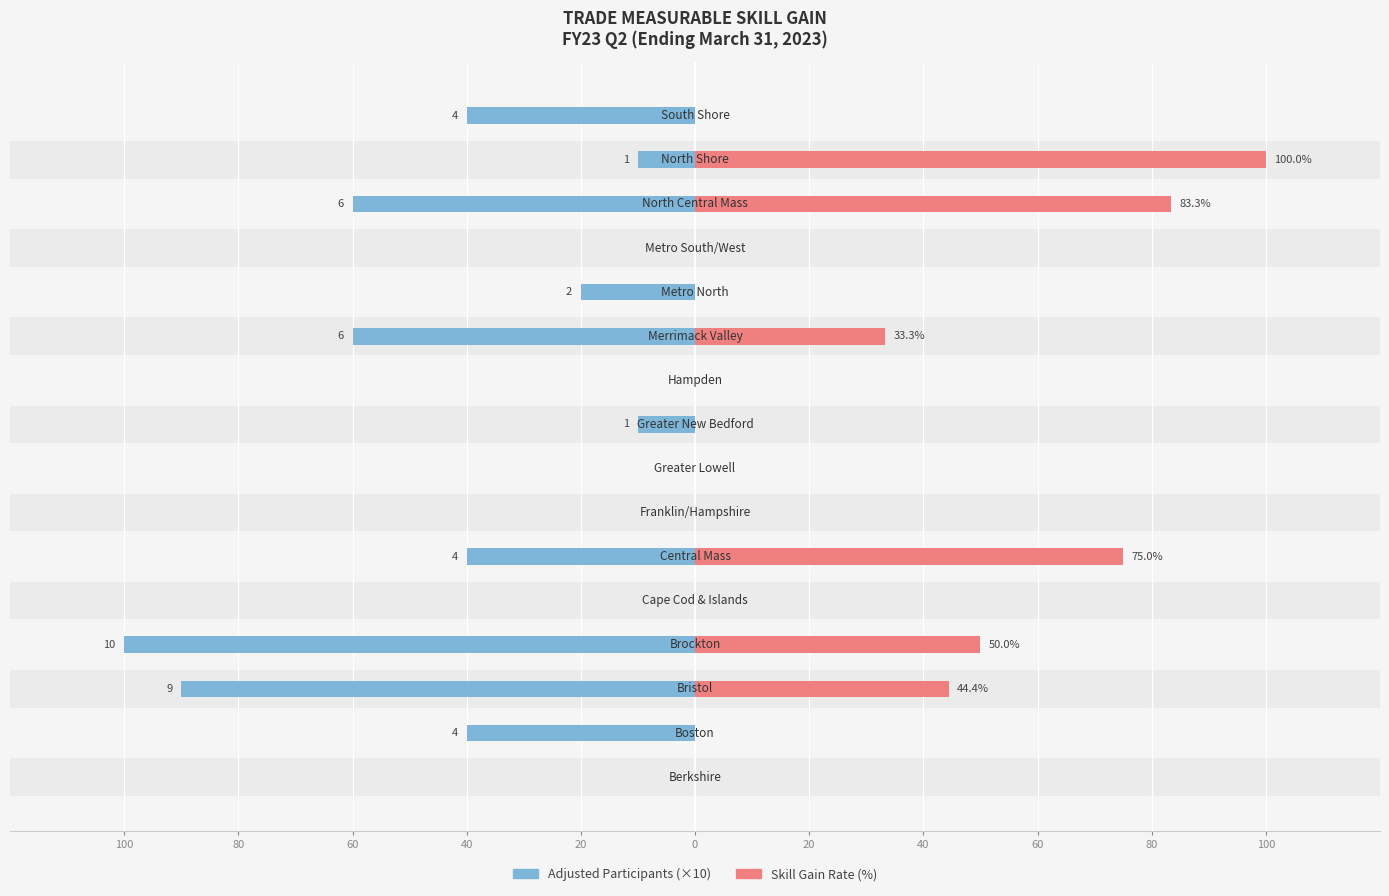

Reading right to left, transcribe all the data shown in this chart.

Adjusted Participants (×10): 40.0	10.0	60.0	0.0	20.0	60.0	0.0	10.0	0.0	0.0	40.0	0.0	100.0	90.0	40.0	0.0
Skill Gain Rate (%): 0.0	100.0	83.3	0.0	0.0	33.3	0.0	0.0	0.0	0.0	75.0	0.0	50.0	44.4	0.0	0.0